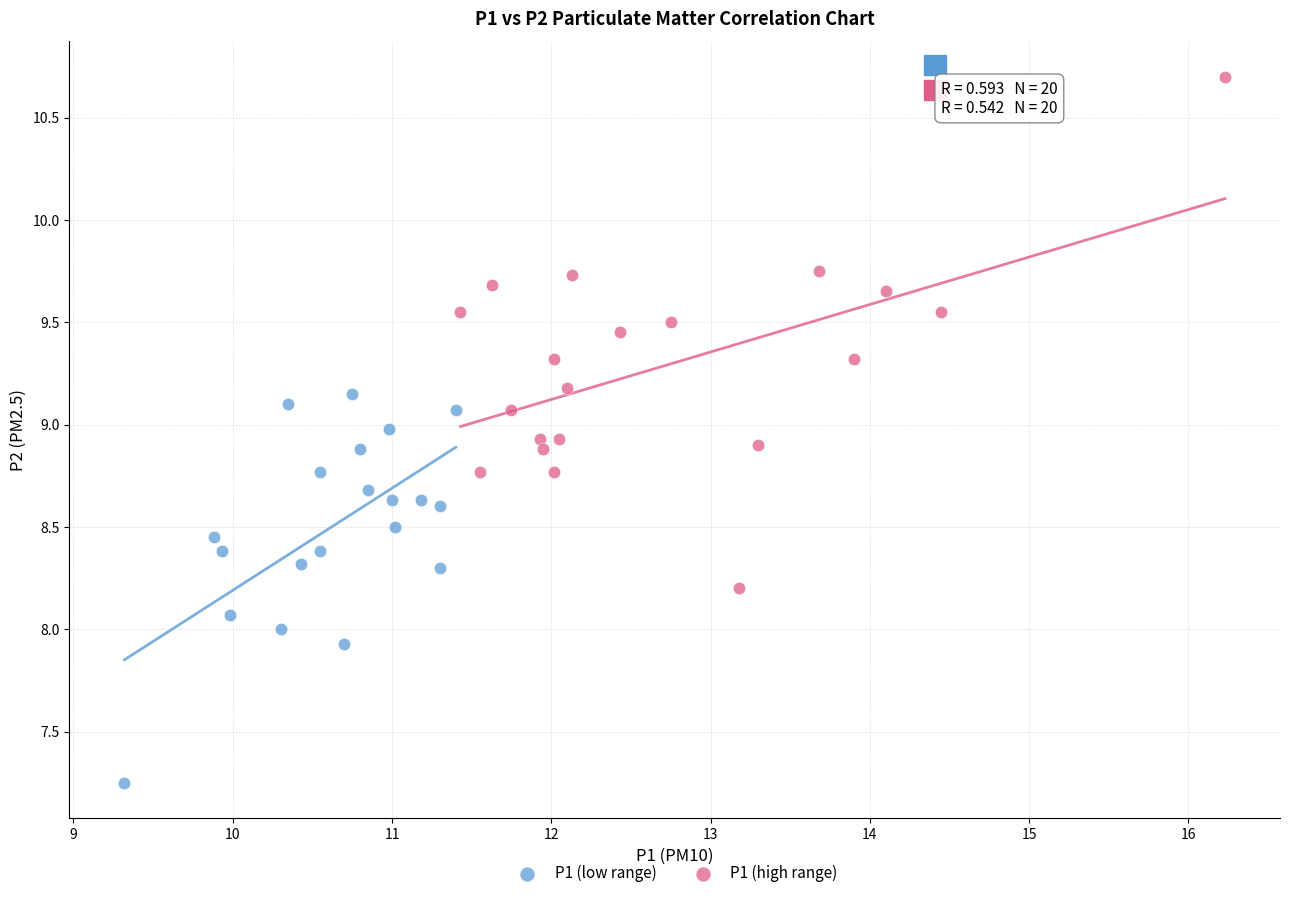

Which series contains the lowest Y value?

P1 (low range)